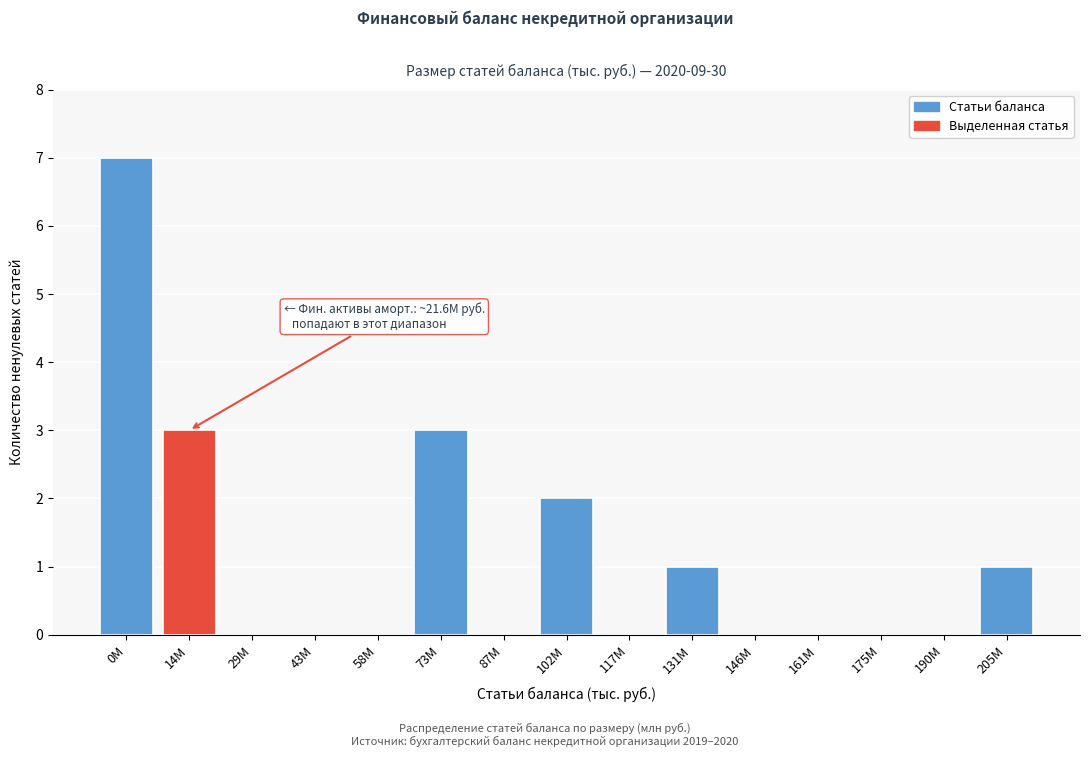

Reading left to right, list all the values displayed in this chart.

0M=7	14M=3	29M=0	43M=0	58M=0	73M=3	87M=0	102M=2	117M=0	131M=1	146M=0	161M=0	175M=0	190M=0	205M=1